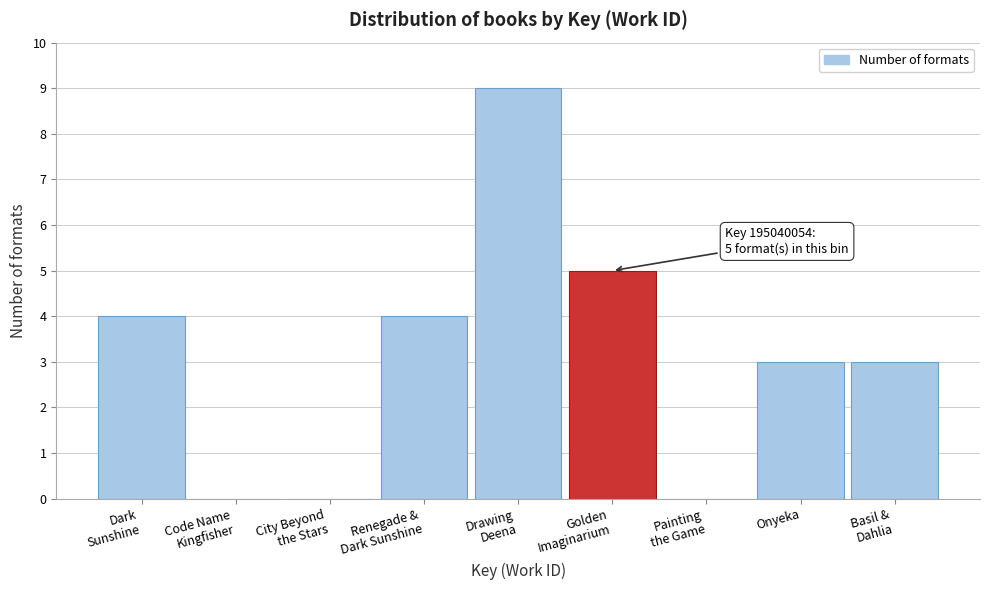

What is the sum of all values?

28